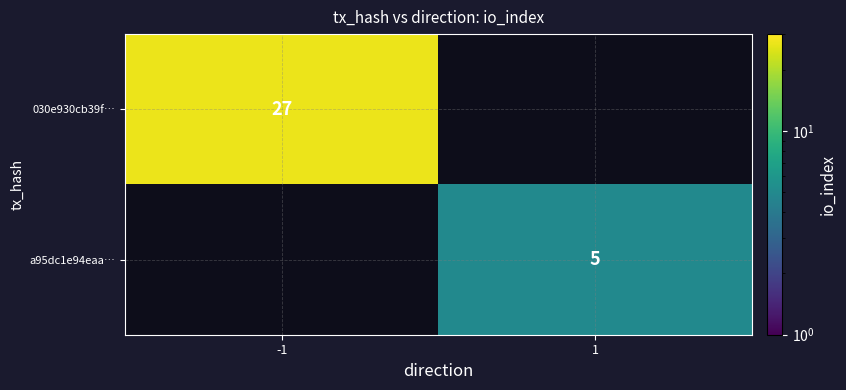

Is it true that 030e930cb39f… equals 27 at -1?

True